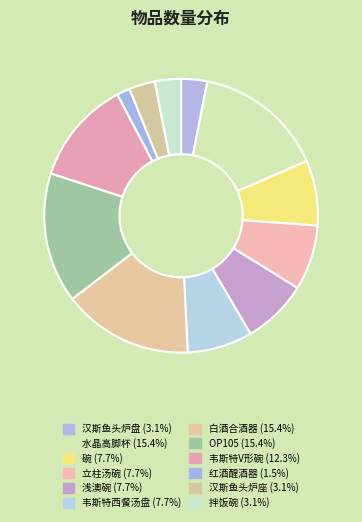

Which has a higher value, 浅澳碗 or OP105?

OP105